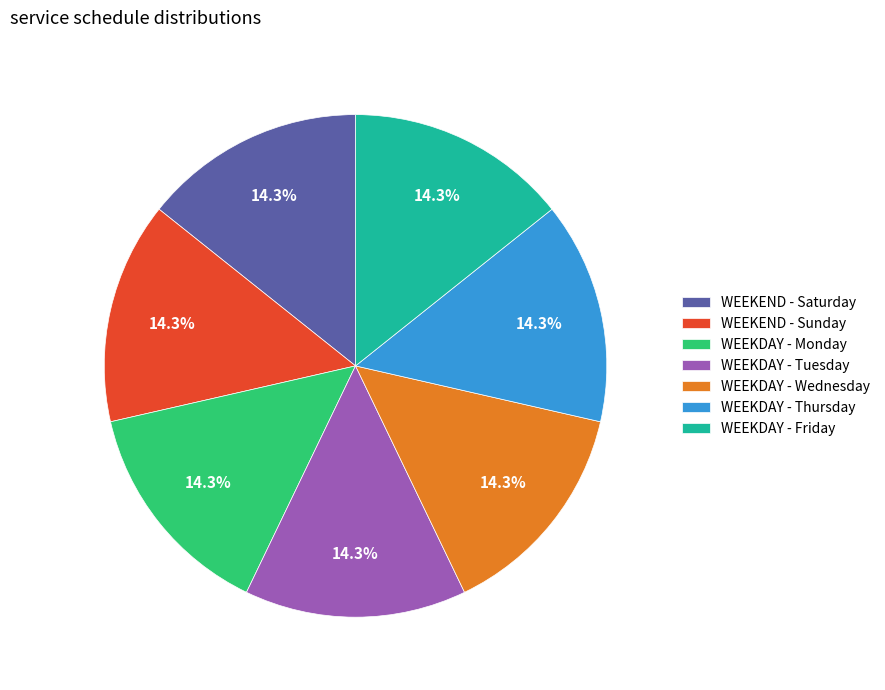

Does WEEKDAY - Wednesday account for over 50% of the chart?

No